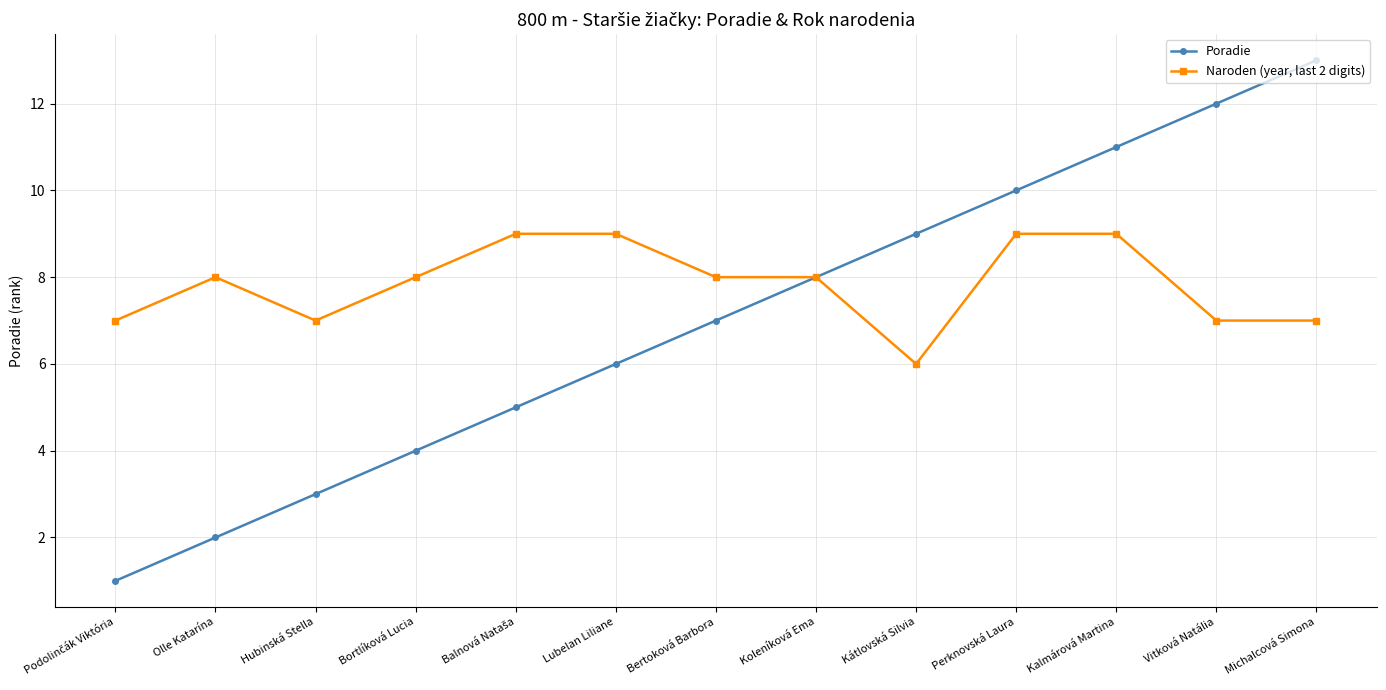

True or false: Poradie has more than 2 points higher than both neighbors.

False